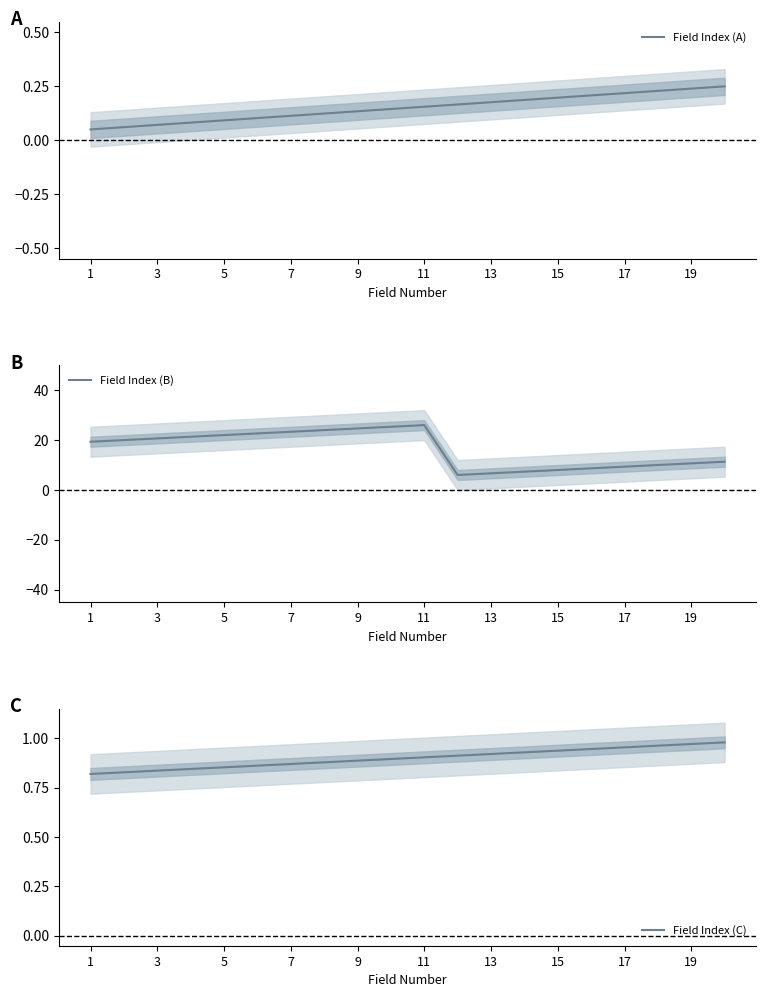

What is the difference between the maximum and minimum values in the Field Index (B) series?

20.0